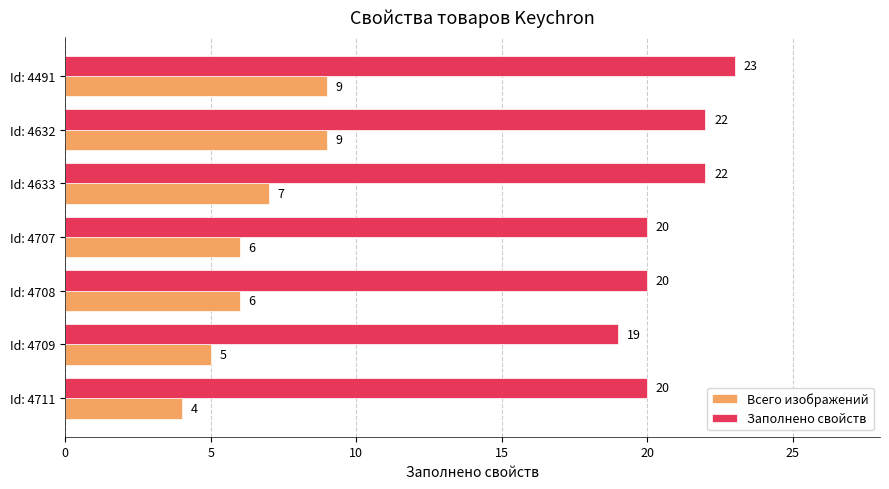

Is the value of Заполнено свойств at Id: 4708 greater than the value of Всего изображений at Id: 4633?

Yes